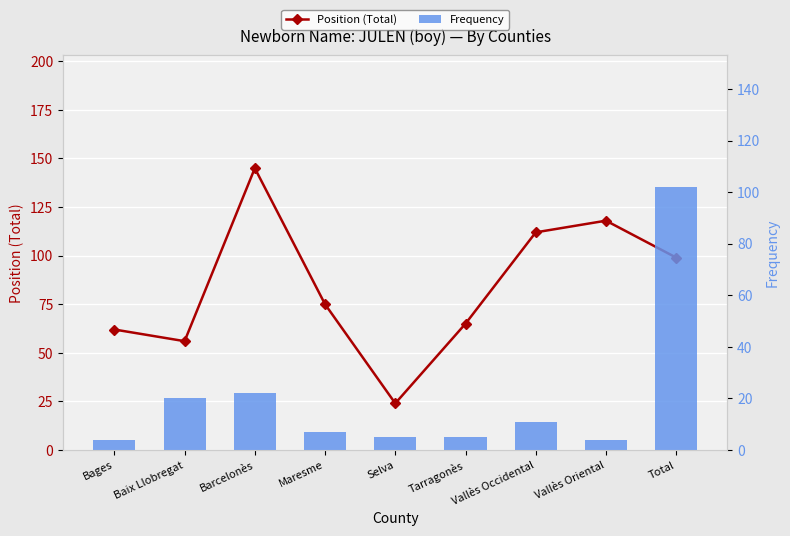

What is the label of the 5th bar from the right?

Selva